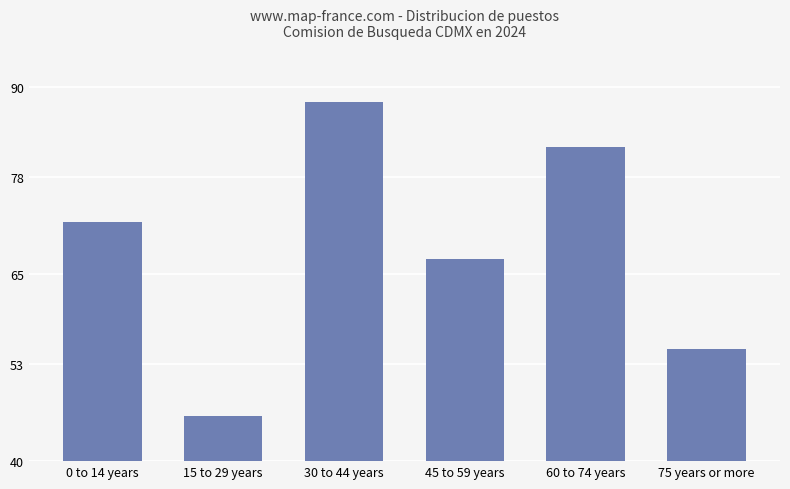

What is the smallest value displayed?

46